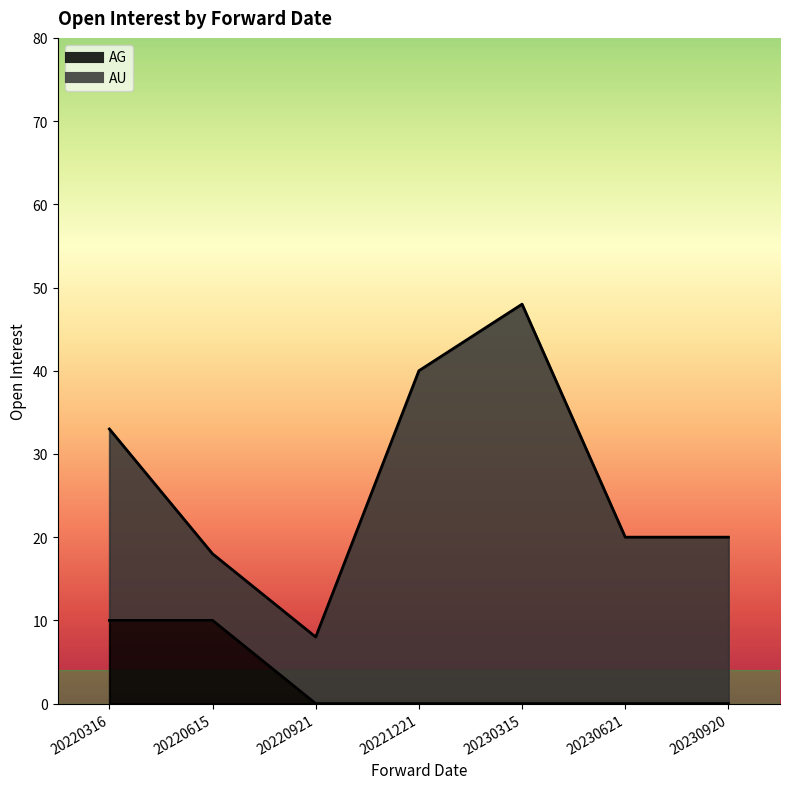

Does the chart have visible grid lines?

No